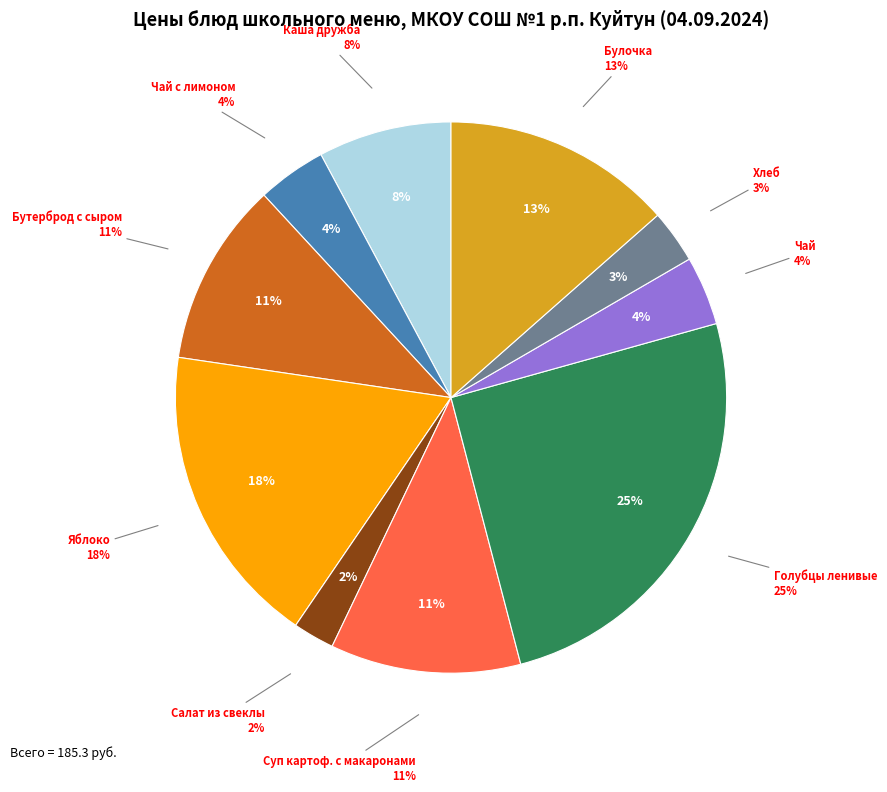

Which slice is the largest?

Голубцы ленивые